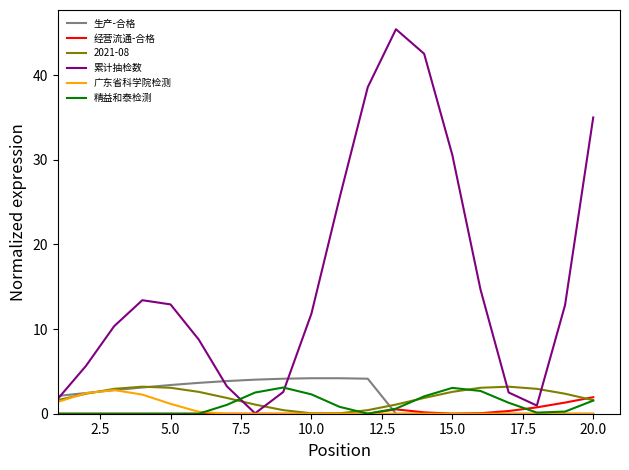

Count the number of data series in this chart.

6